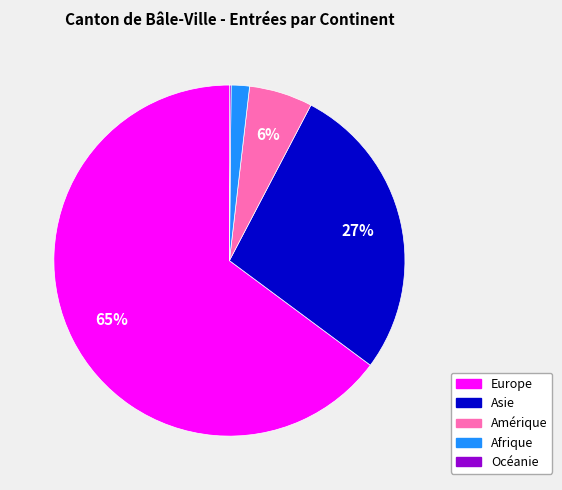

Do Amérique and Europe together represent more than half of the pie?

Yes